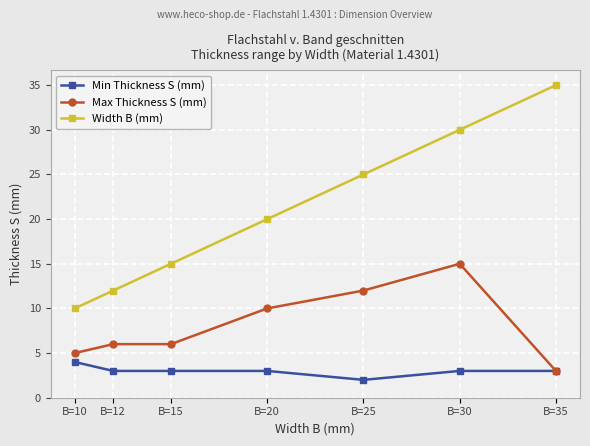

At which label does Width B (mm) reach its peak?

B=35